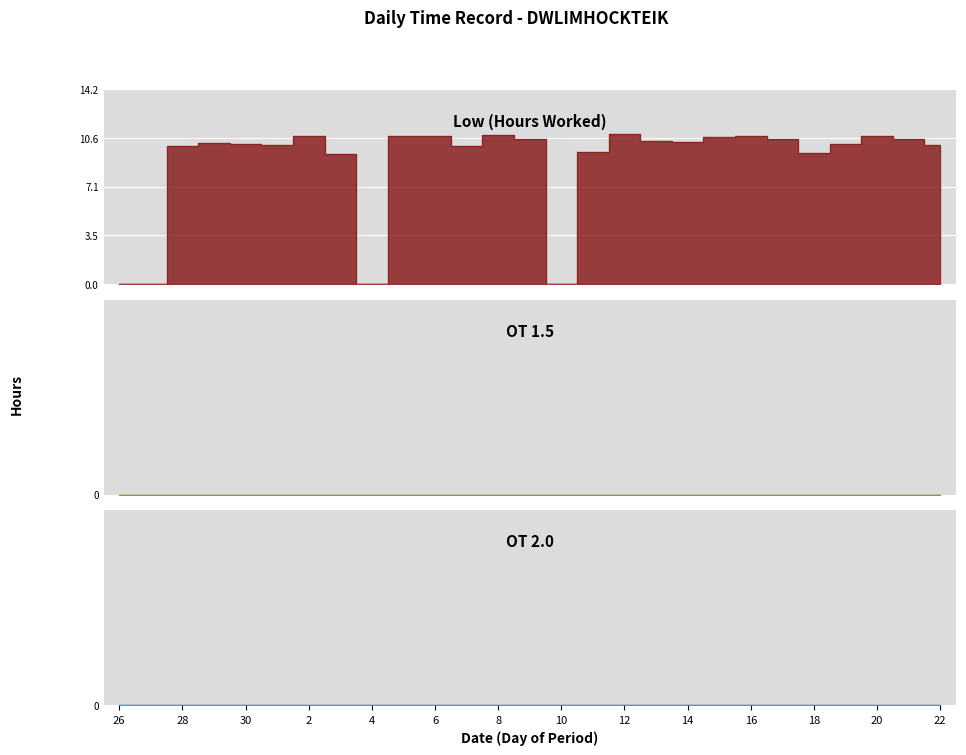

How many lines are shown in the chart?

3